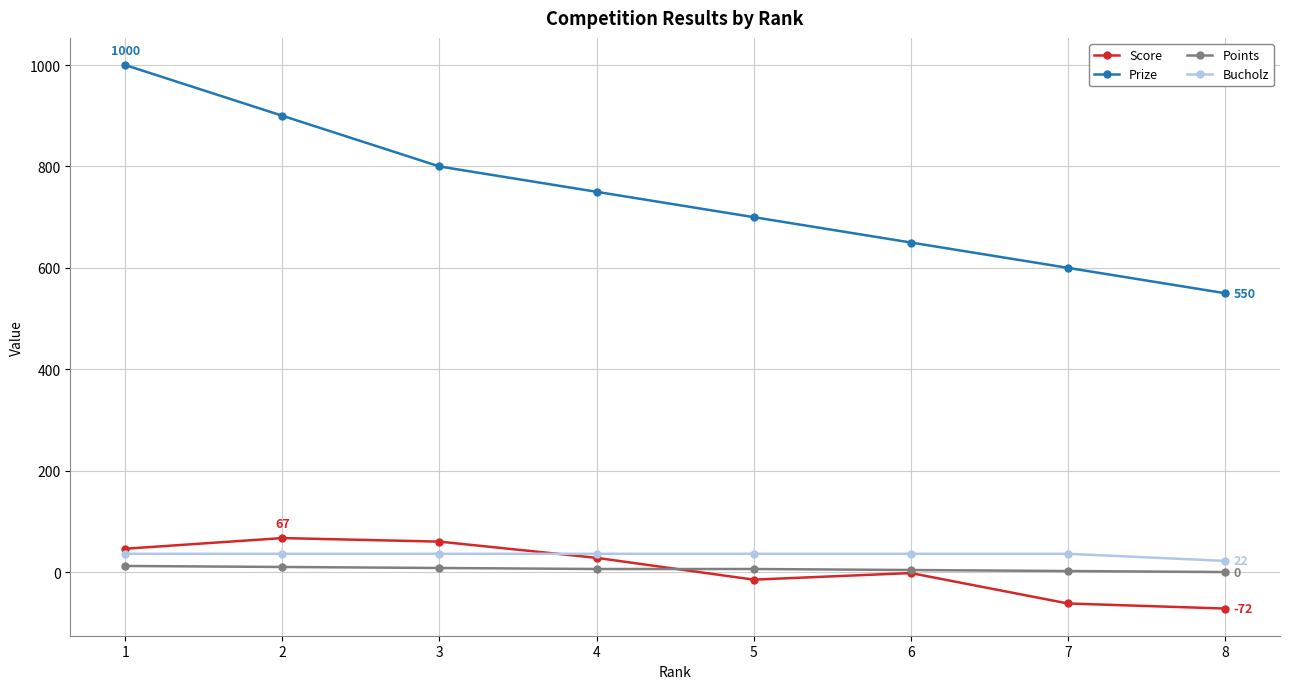

What is the approximate value of Bucholz at 7?

36